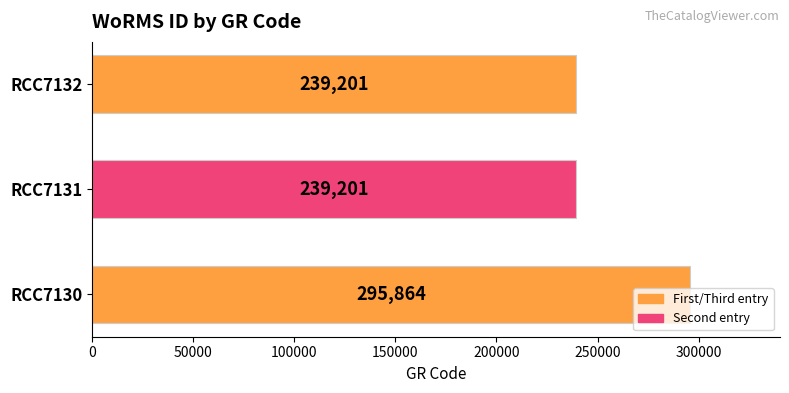

How many data points are above 239201?

1